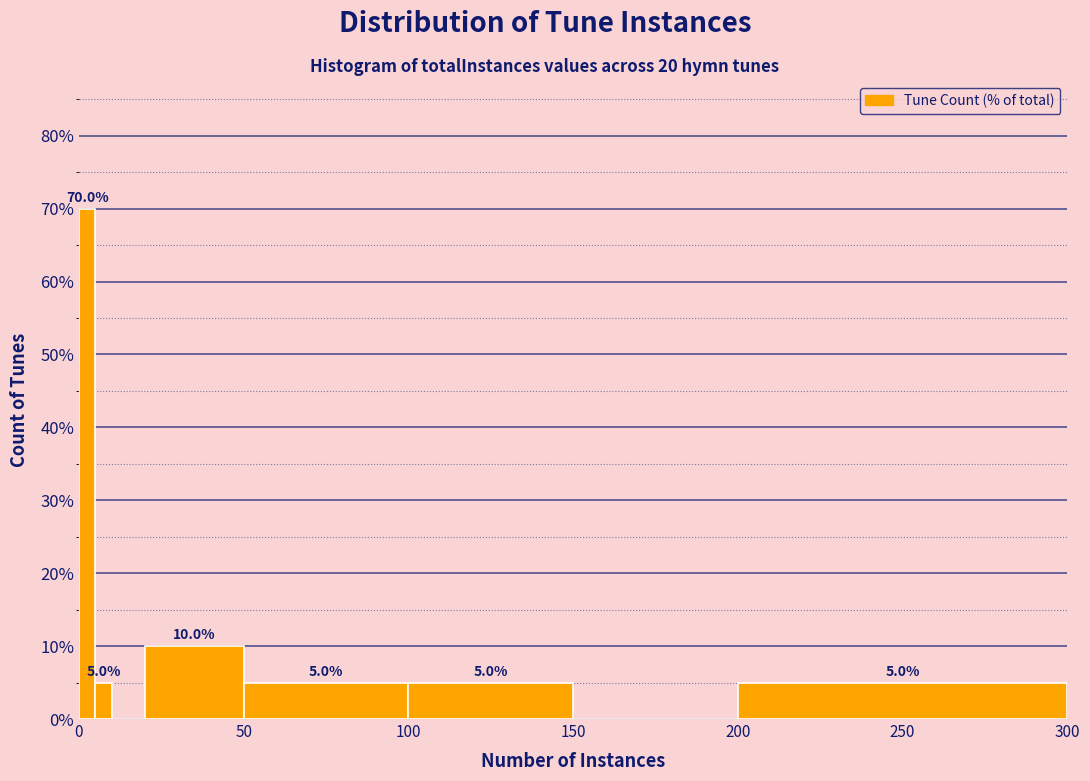

Around what value on the x-axis is the tallest bar? Give the approximate position of its centre, as read against the axis.

5